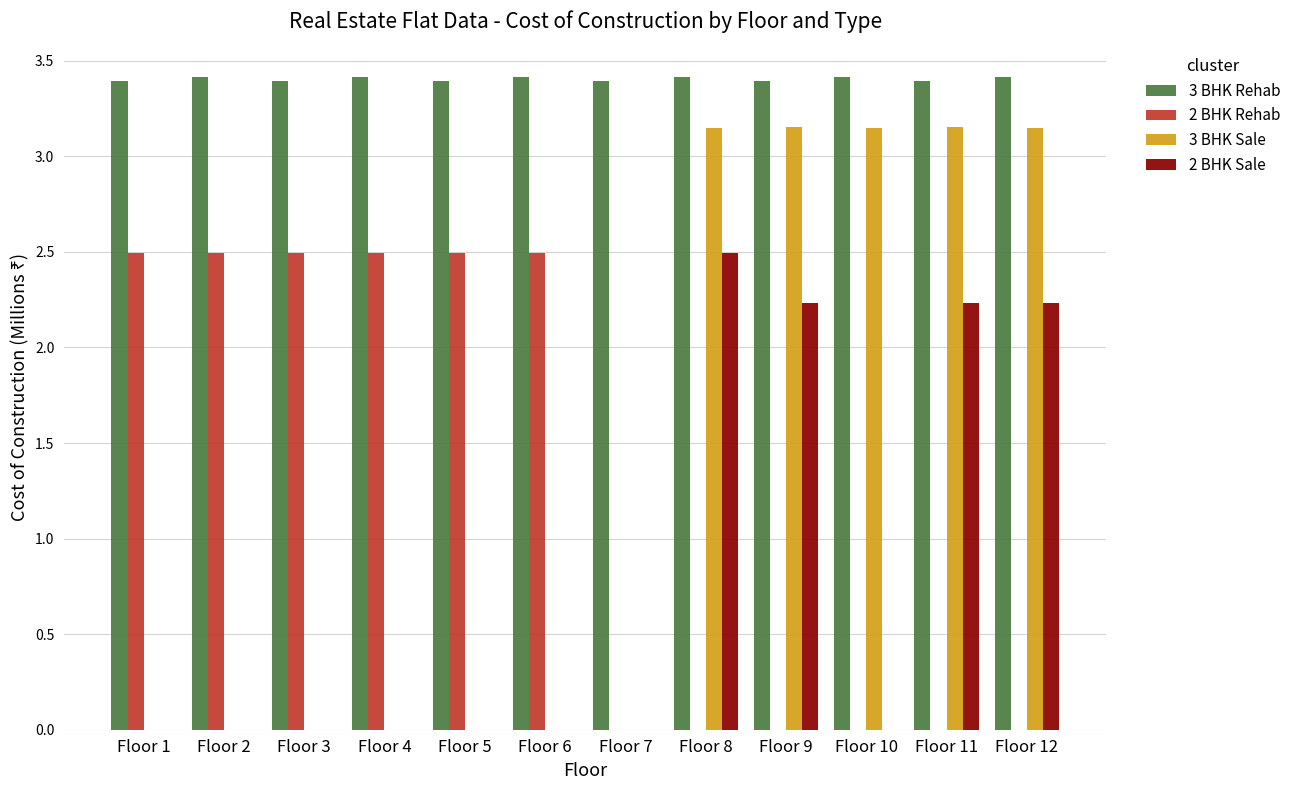

What is the sum of the 3 BHK Rehab values at Floor 5 and Floor 9?

6.8